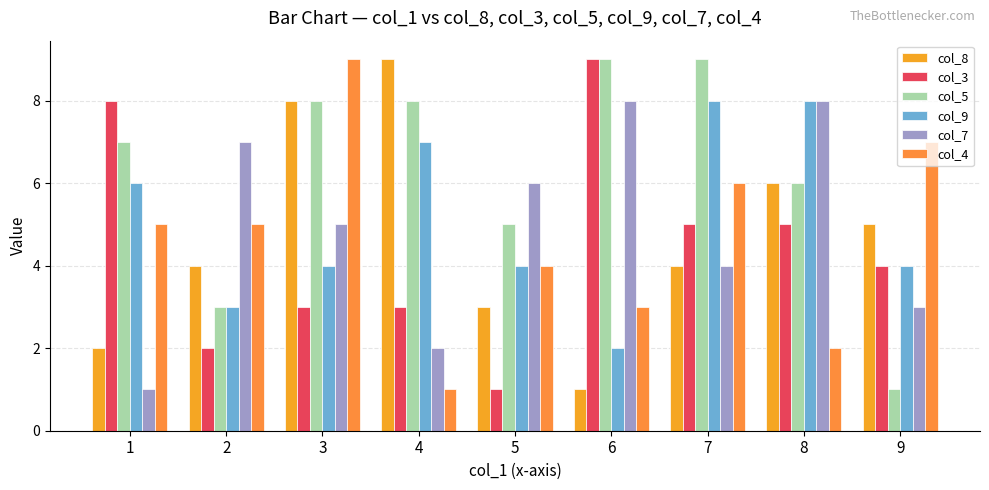

Reading left to right, list all the values displayed in this chart.

col_8: 1=2	2=4	3=8	4=9	5=3	6=1	7=4	8=6	9=5
col_3: 1=8	2=2	3=3	4=3	5=1	6=9	7=5	8=5	9=4
col_5: 1=7	2=3	3=8	4=8	5=5	6=9	7=9	8=6	9=1
col_9: 1=6	2=3	3=4	4=7	5=4	6=2	7=8	8=8	9=4
col_7: 1=1	2=7	3=5	4=2	5=6	6=8	7=4	8=8	9=3
col_4: 1=5	2=5	3=9	4=1	5=4	6=3	7=6	8=2	9=7